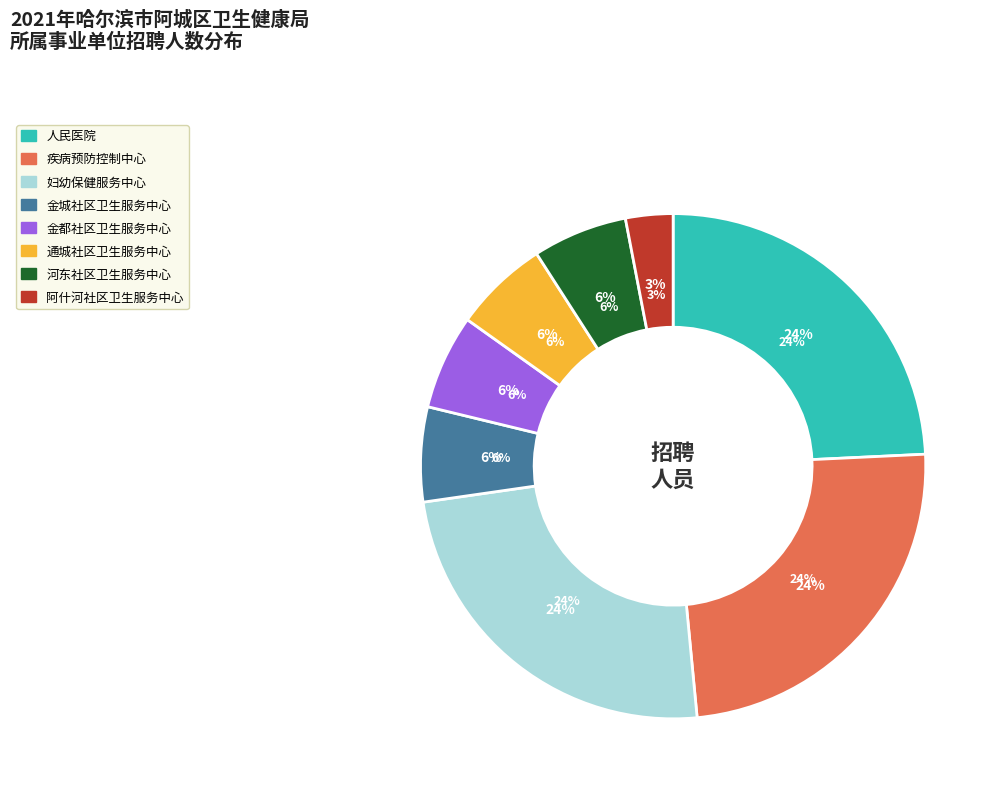

How many segments does this pie chart have?

8